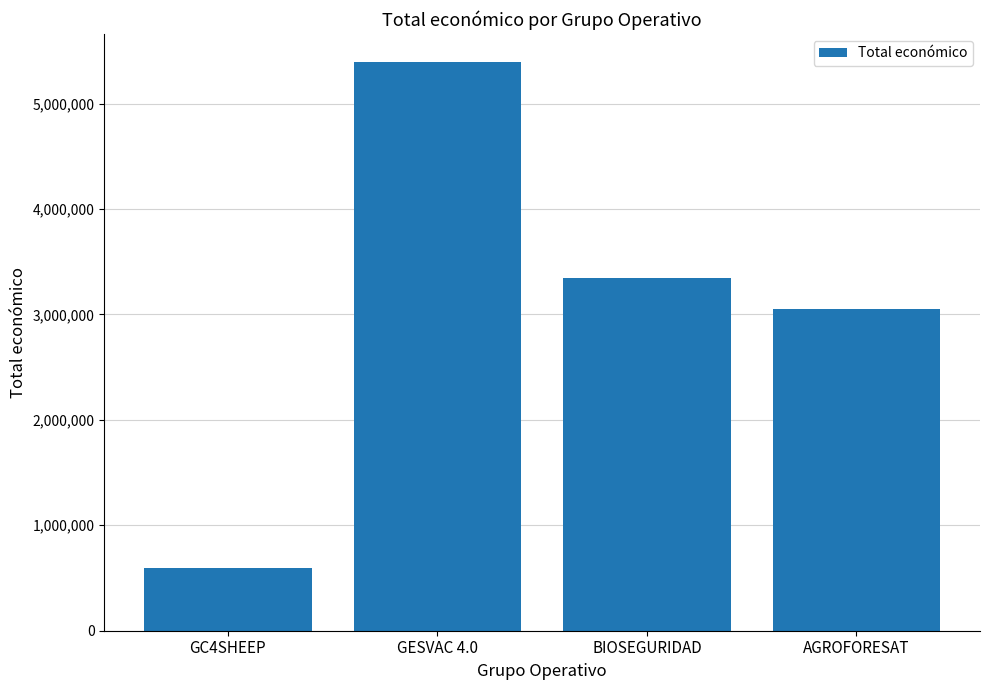

How many bars are there in total?

4